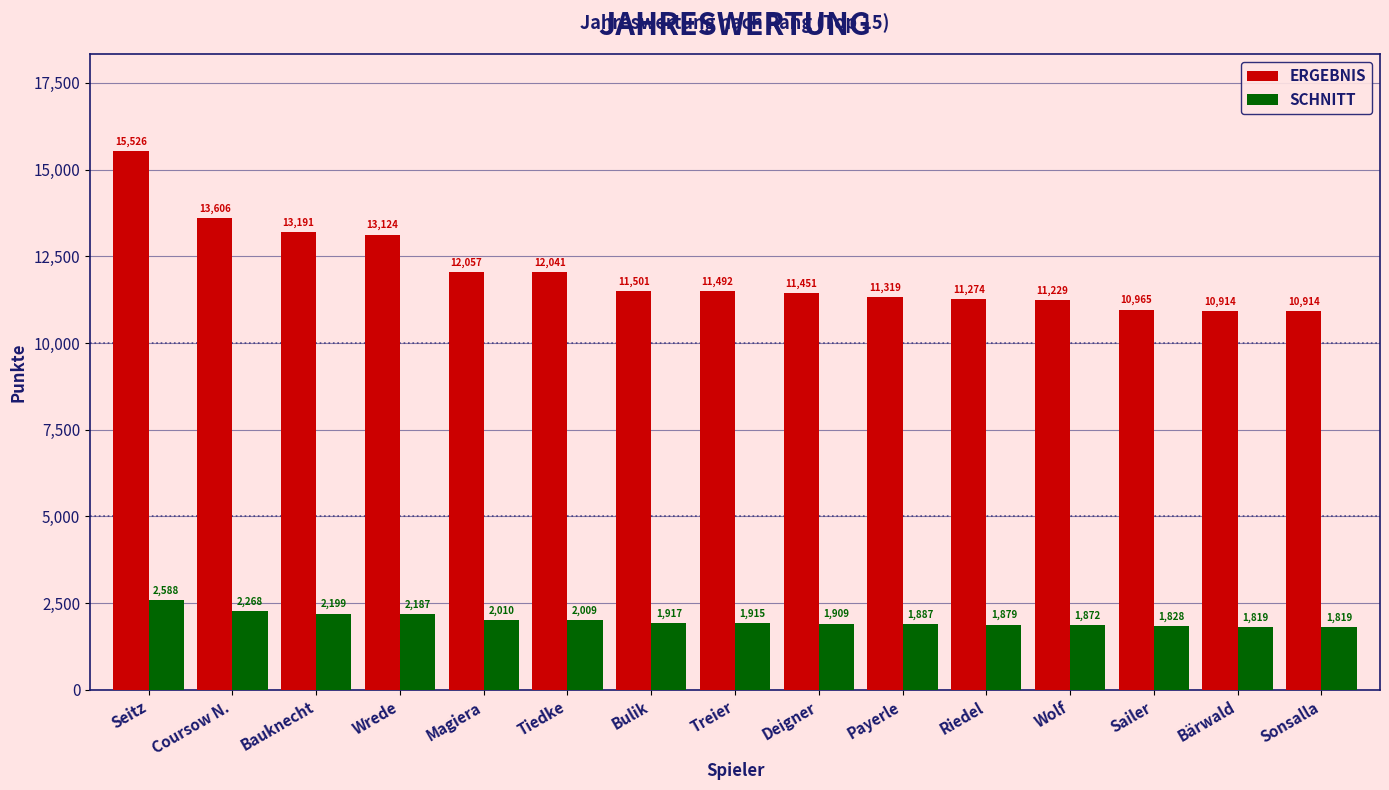

Is the value of ERGEBNIS at Coursow N. greater than the value of SCHNITT at Seitz?

Yes